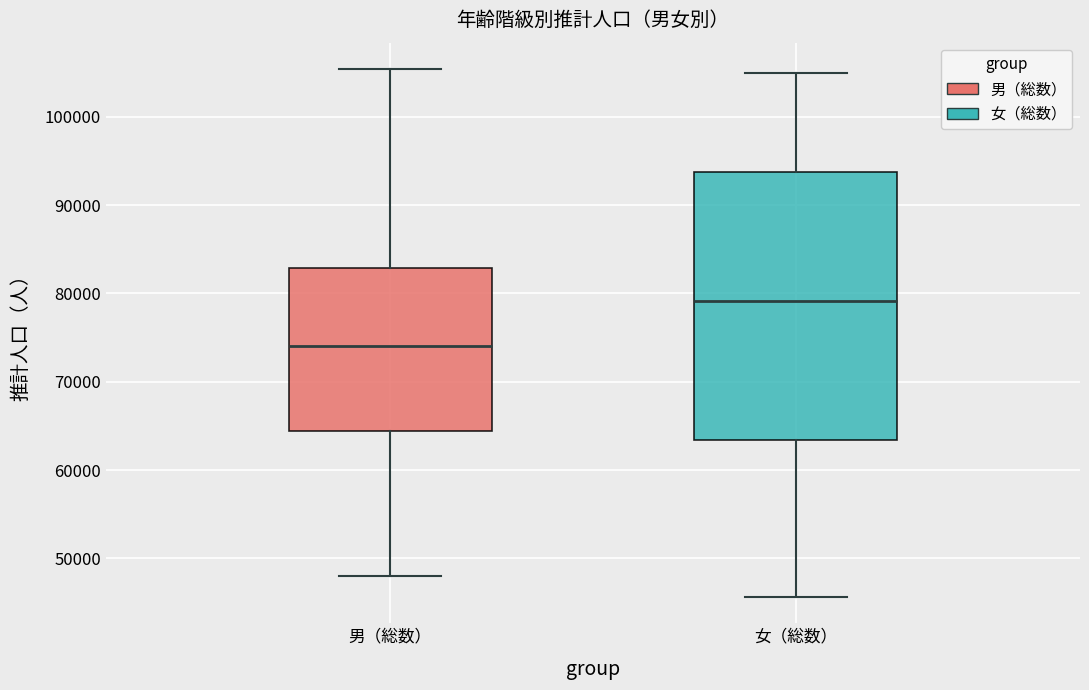

Comparing the boxes themselves (not the whiskers), which one is the tallest?

女（総数）